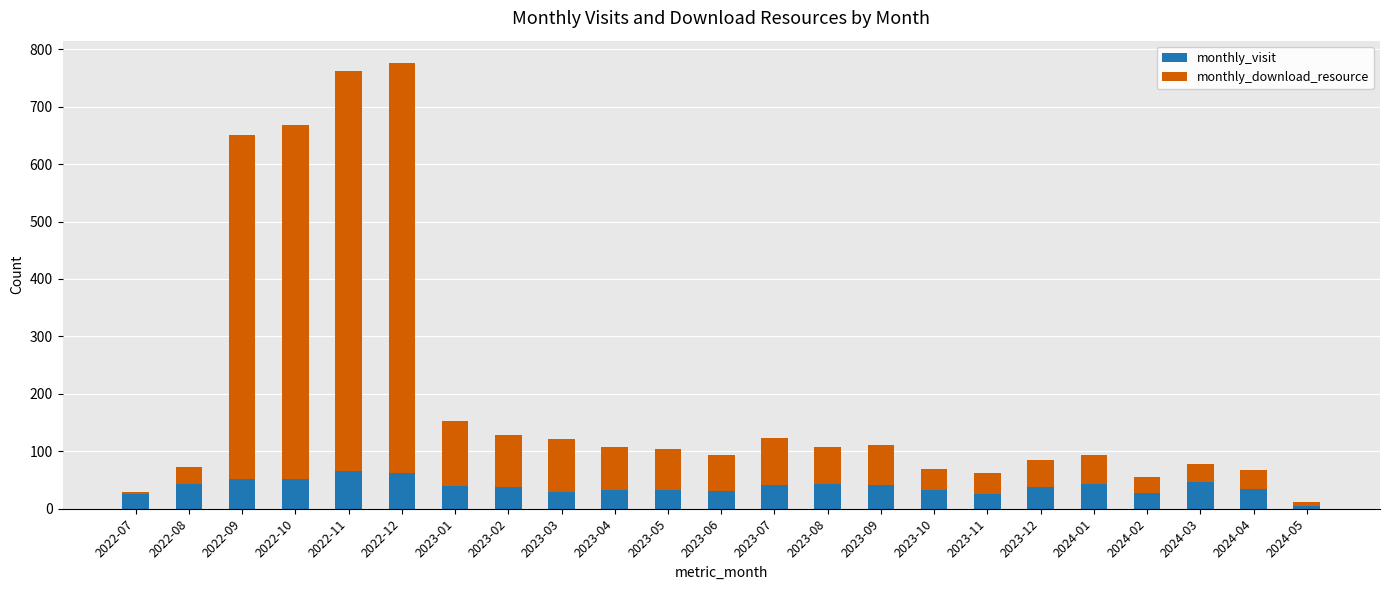

At which label does monthly_visit reach its minimum?

2024-05